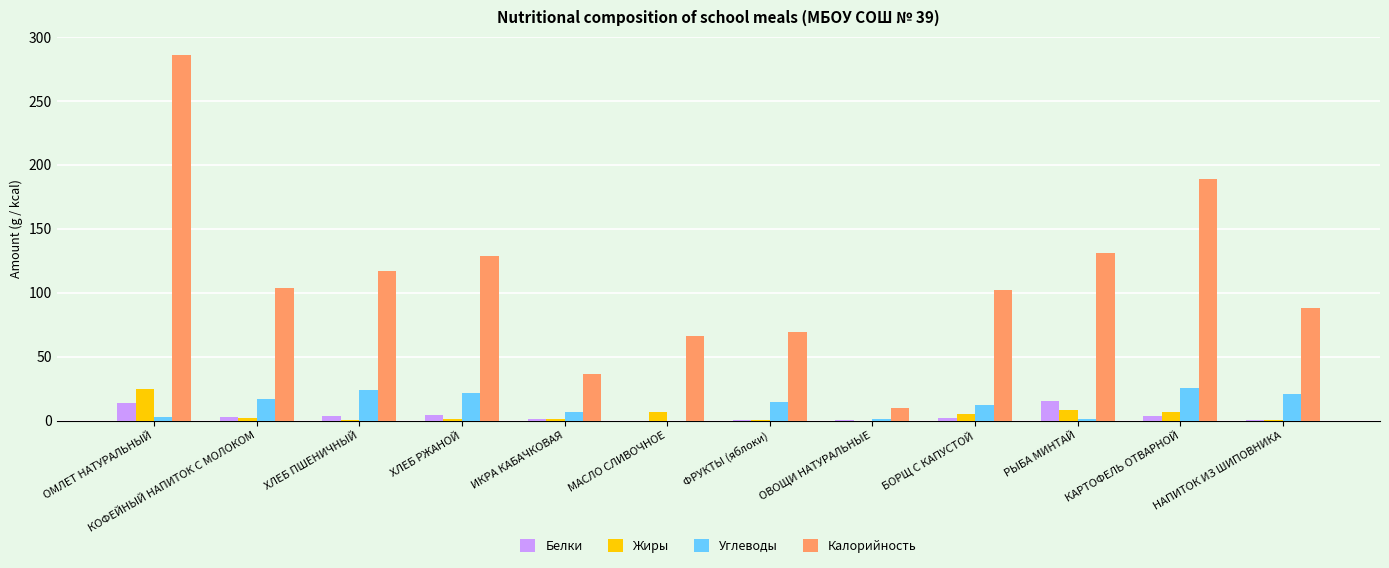

What is the spread (max minus min) of values at ХЛЕБ ПШЕНИЧНЫЙ?

116.4